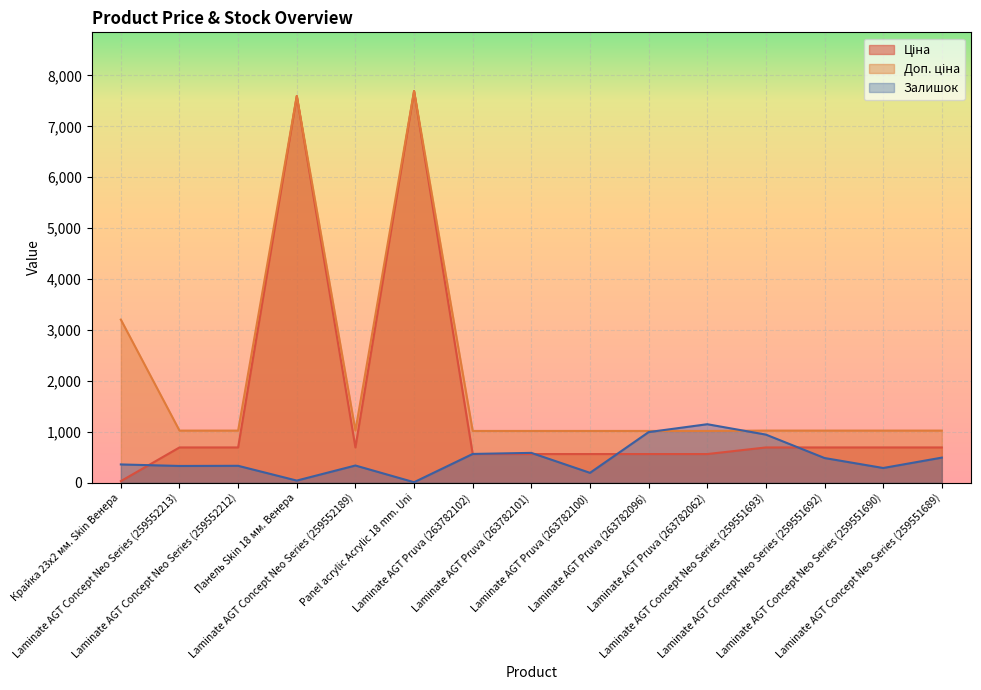

What is the total value across all series at Laminate AGT Concept Neo Series (259551689)?

2212.3